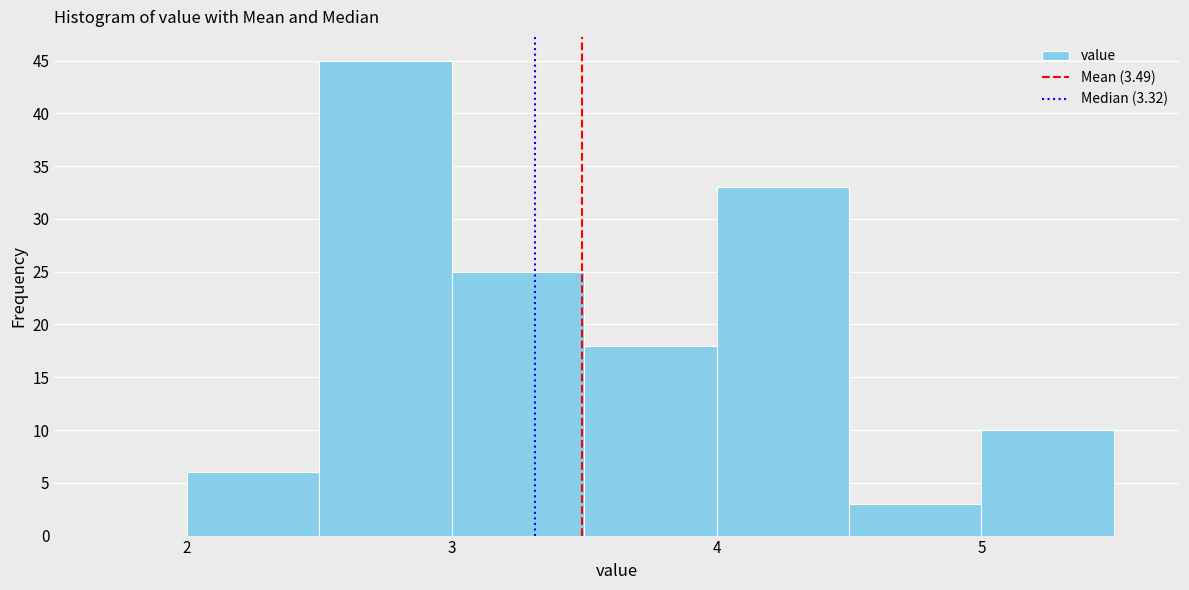

Reading left to right, list every bar in this chart as the range it spans on the x-axis followed by its height. The values are not printed on the chart, so give them approximately, as read against the axis.

1.5 to 2.0: 0
2.0 to 2.5: 6
2.5 to 3.0: 45
3.0 to 3.5: 25
3.5 to 4.0: 18
4.0 to 4.5: 33
4.5 to 5.0: 3
5.0 to 5.5: 10